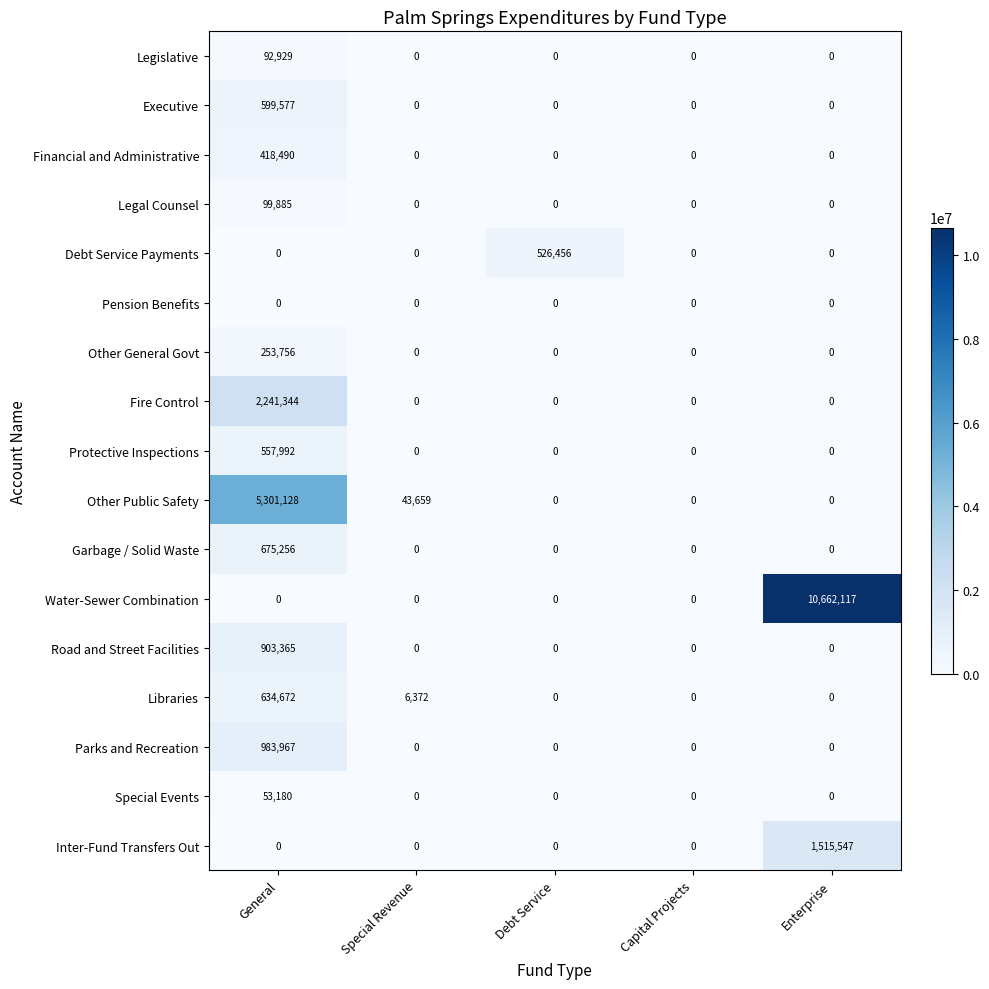

Which series has the largest total across all categories?

Water-Sewer Combination